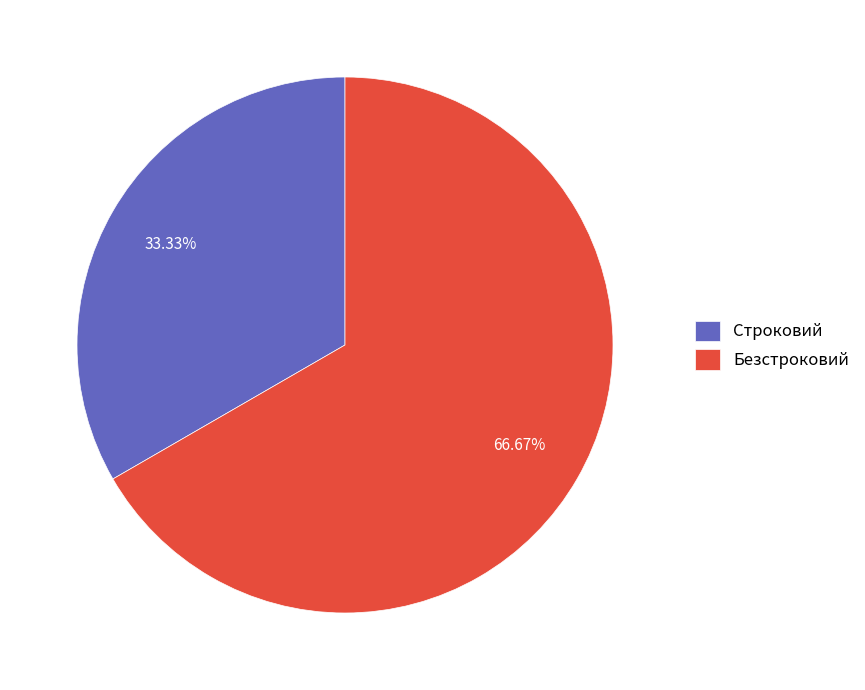

How many segments does this pie chart have?

2